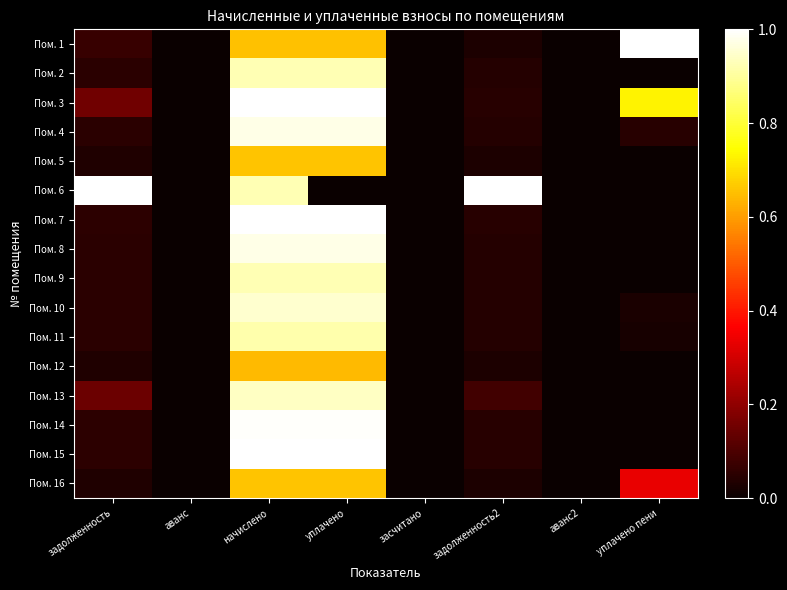

At how many categories does at least one series exceed 0?

5